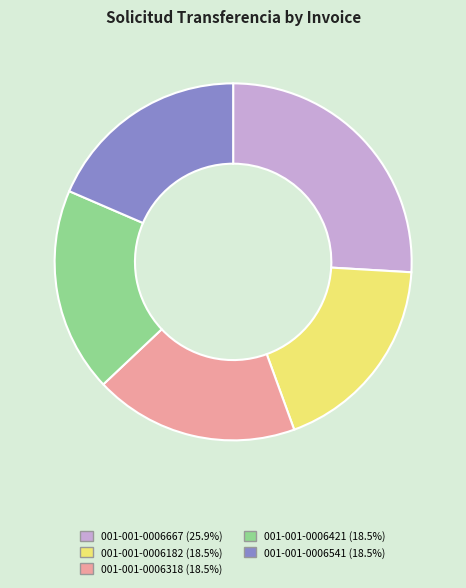

Combined, do 001-001-0006541 and 001-001-0006667 account for over 50%?

No